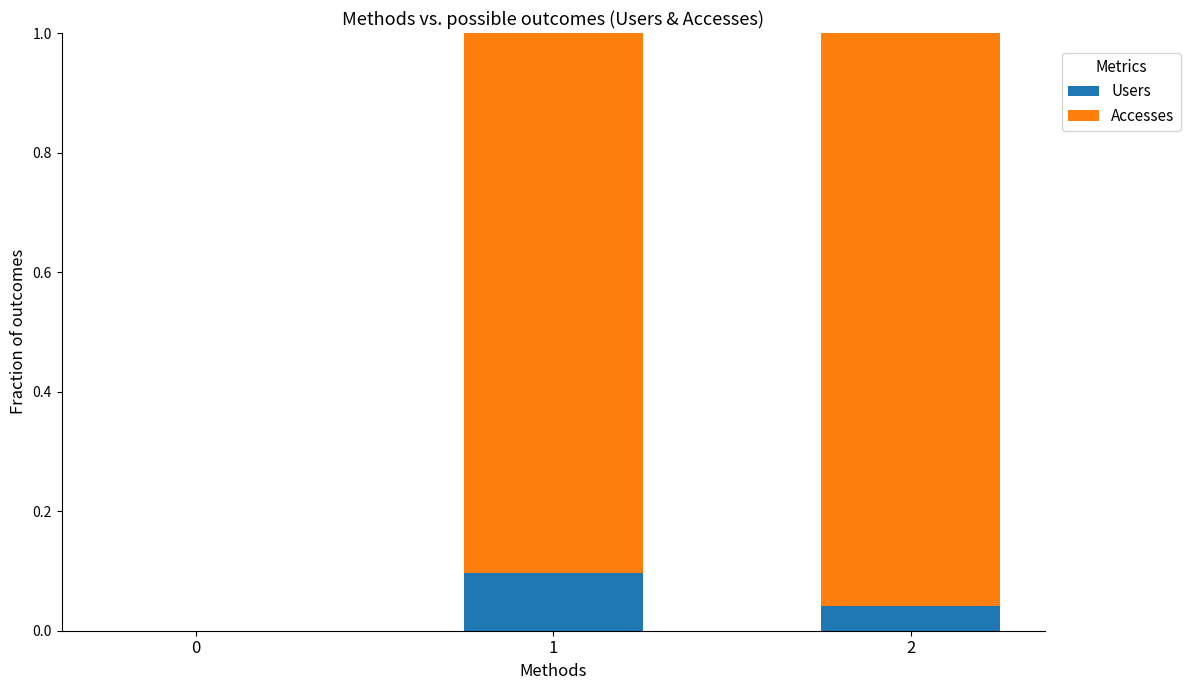

The Users series shows 0.1 at 1. True or false?

True